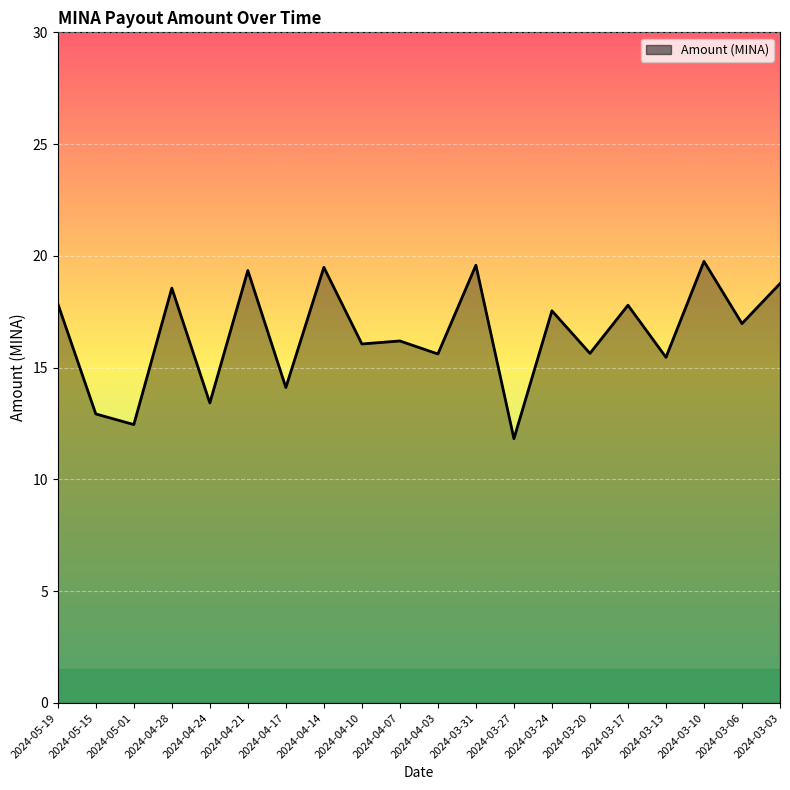

How many lines are shown in the chart?

1